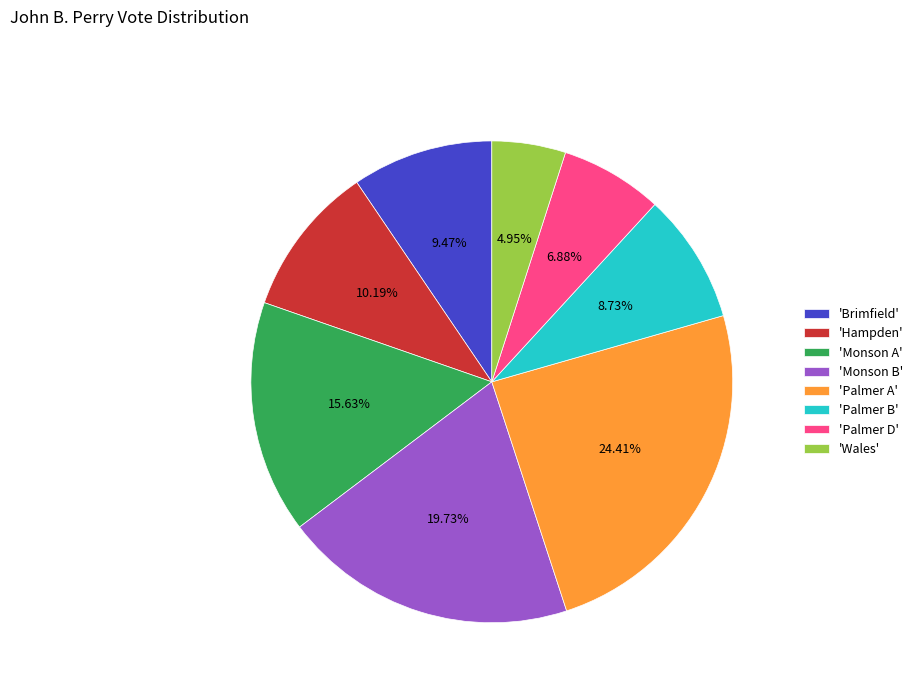

What is the ratio of the value at 'Wales' to the value at 'Monson A'?

0.3